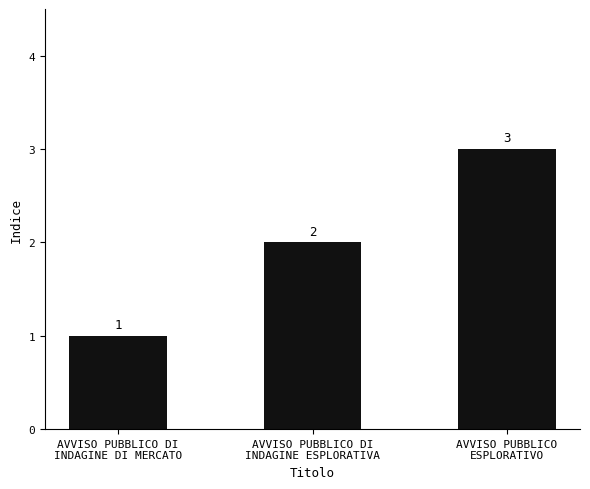

Is it true that the value at AVVISO PUBBLICO DI
INDAGINE DI MERCATO is 0?

False